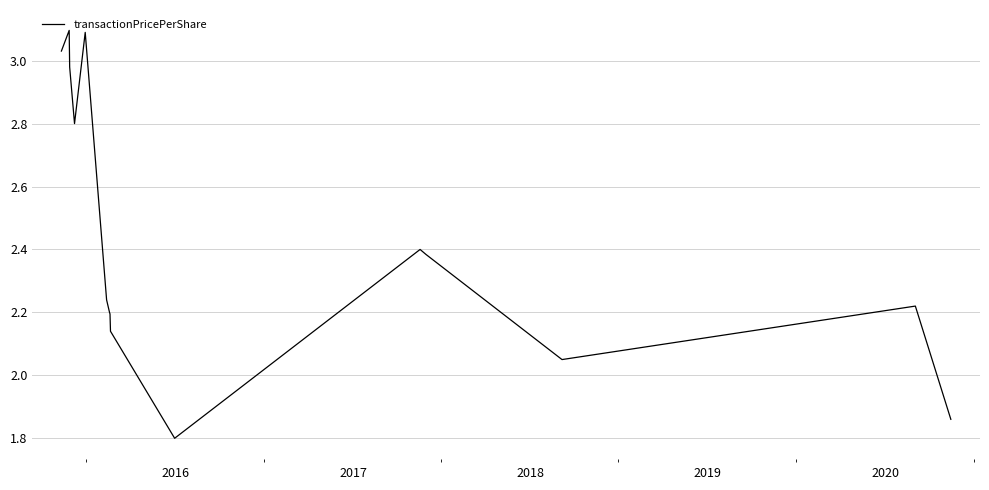

What is the greatest value displayed?

3.1